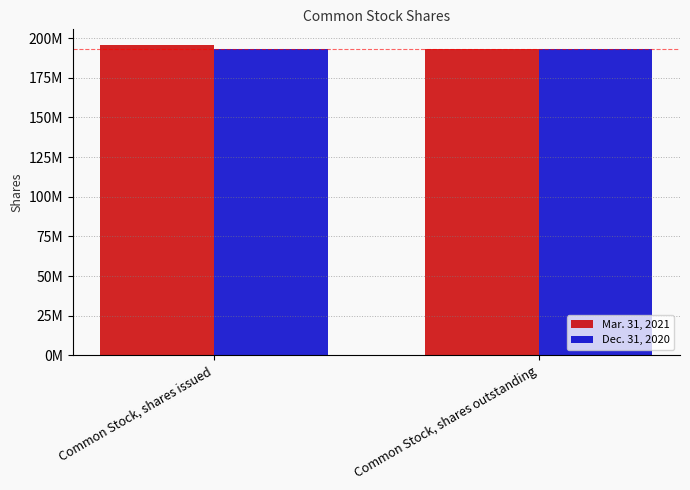

Which series has the largest range (max minus min)?

Mar. 31, 2021